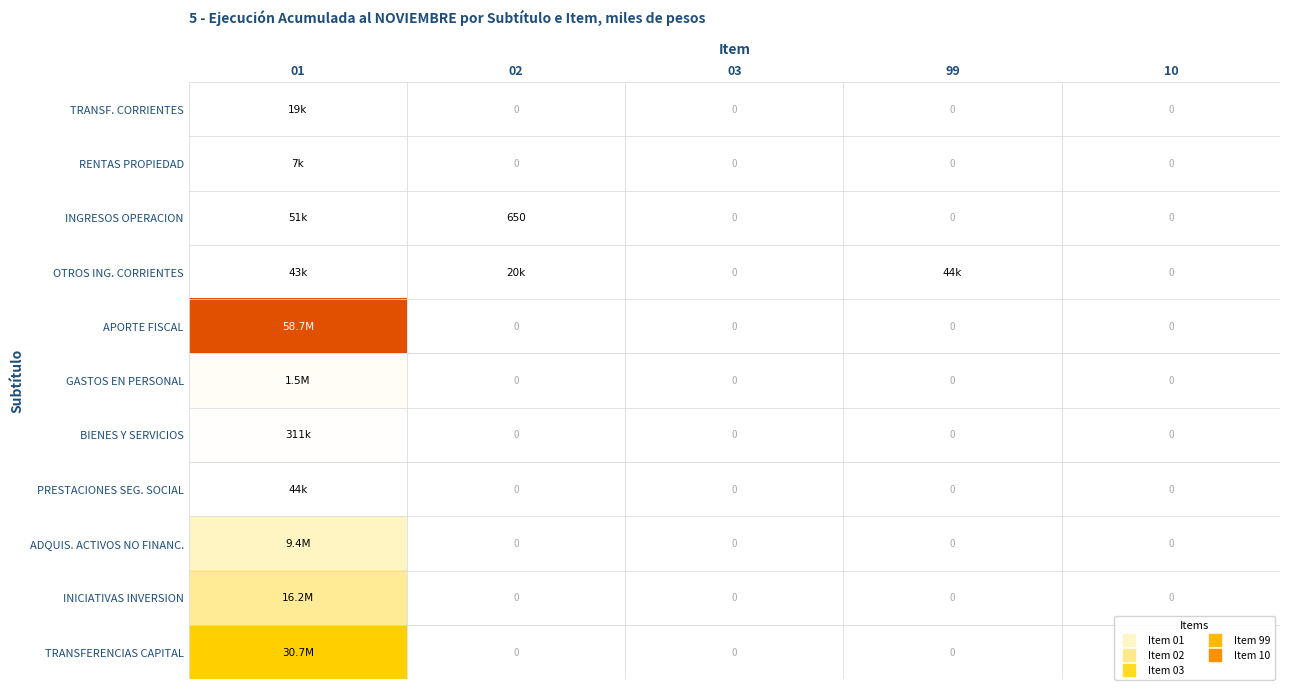

At which label is TRANSFERENCIAS CAPITAL closest to 0?

02